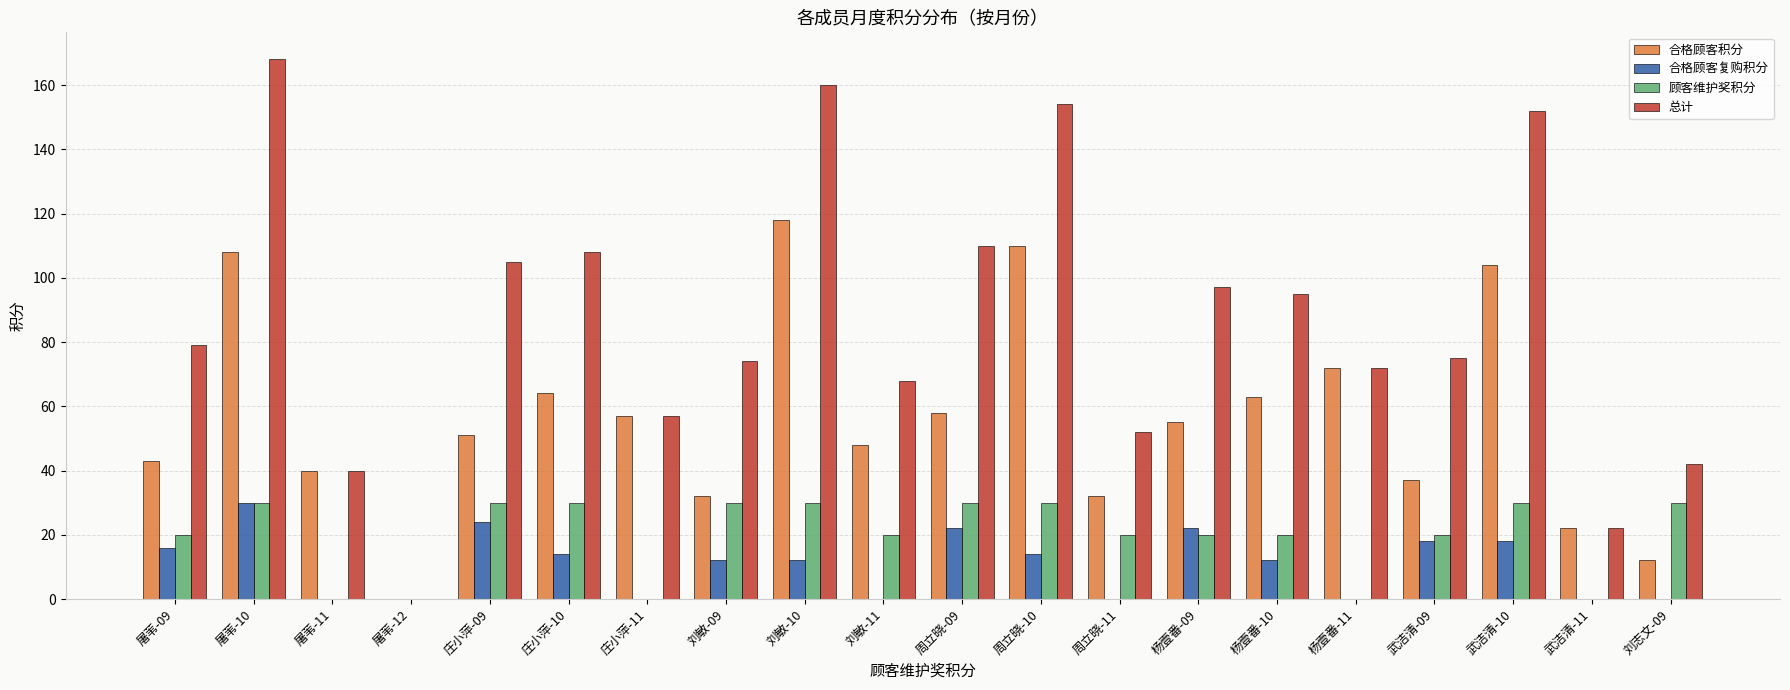

The 顾客维护奖积分 series shows 20 at 武洁清-09. True or false?

True